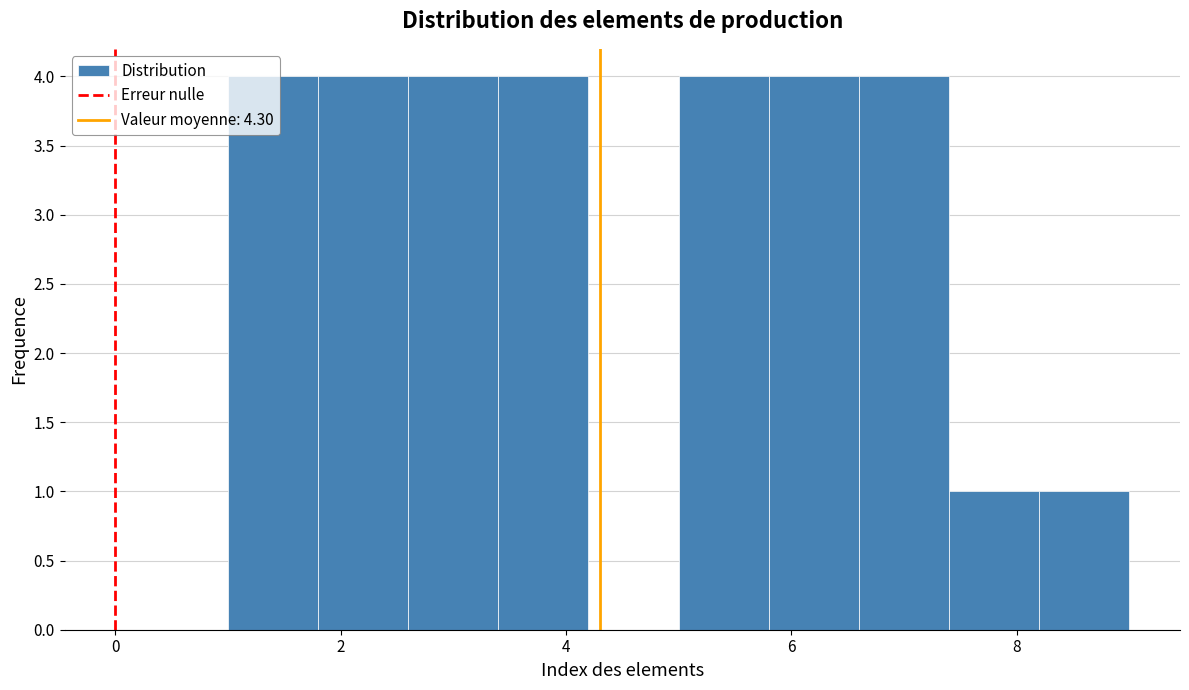

How tall is the bar that spans 1.8 to 2.6 on the x-axis? The values are not printed on the chart, so give them approximately, as read against the axis.

4